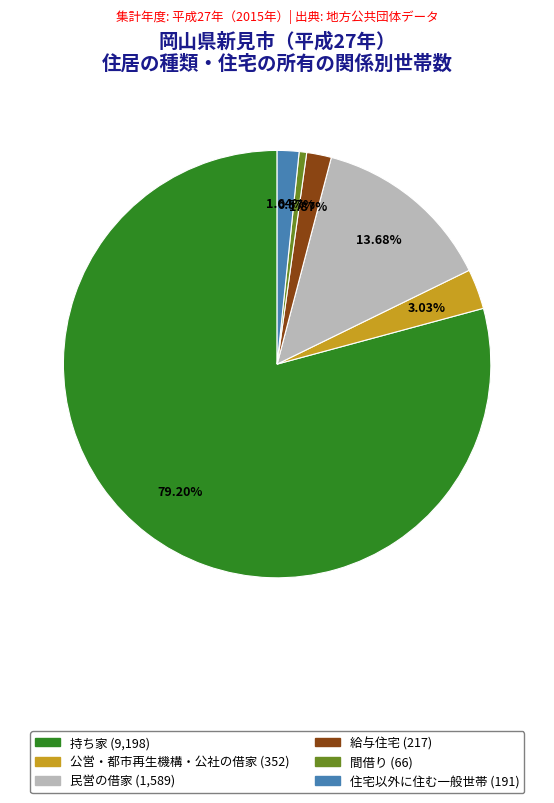

Count the number of slices in the pie.

6